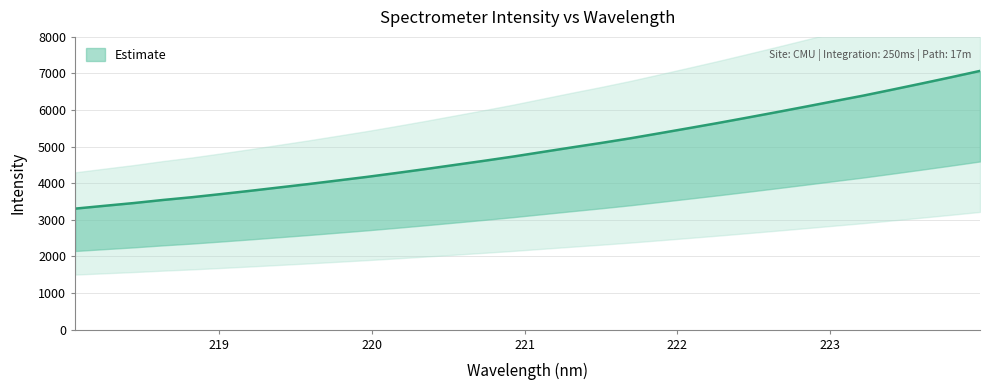

What is the difference between the maximum and minimum values?

3763.6